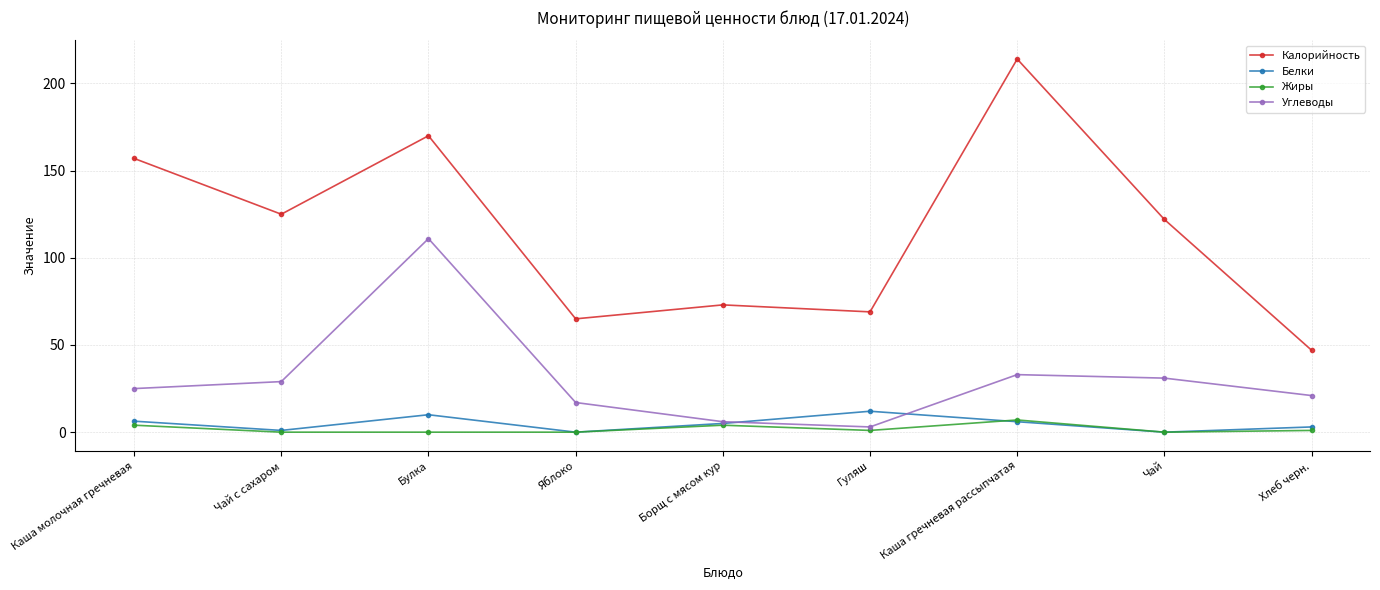

What is the value of the Белки point at the 5th from the left?

5.0